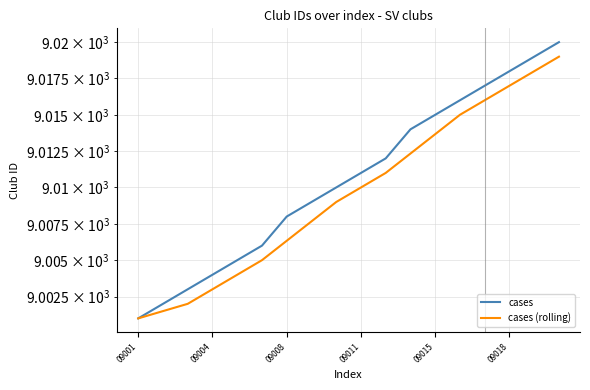

Between 14 and 09004, which is larger?

14